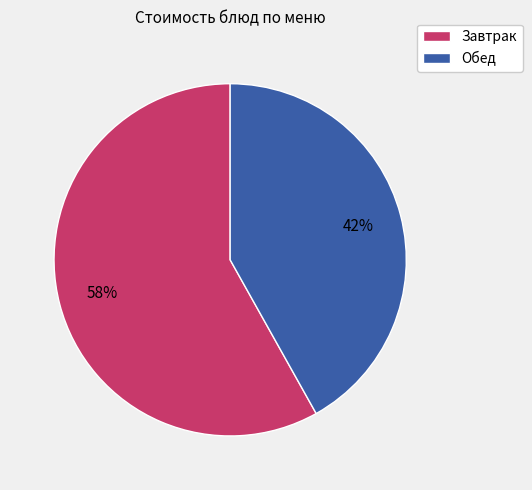

To the nearest percent, what is the average slice percentage?

50%